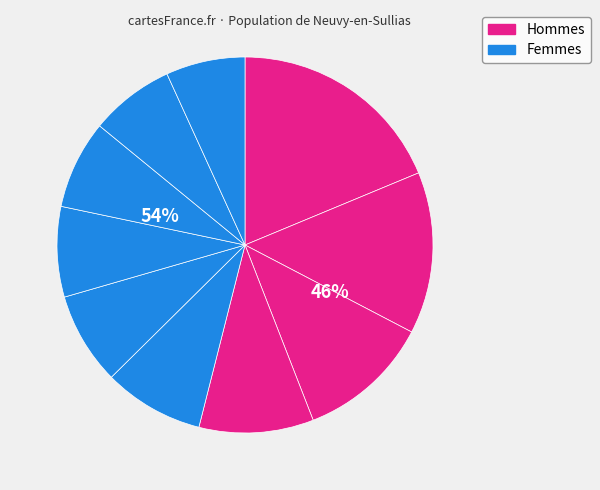

Rank the categories by value from highest to lowest.

pct05, pct15, pct25, pct35, pct45, pct55, pct65, pct75, pct85, pct95